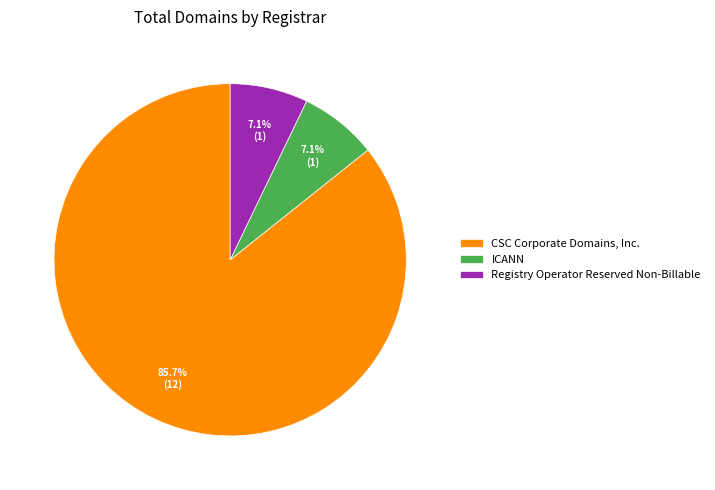

Which category has the biggest portion of the pie?

CSC Corporate Domains, Inc.